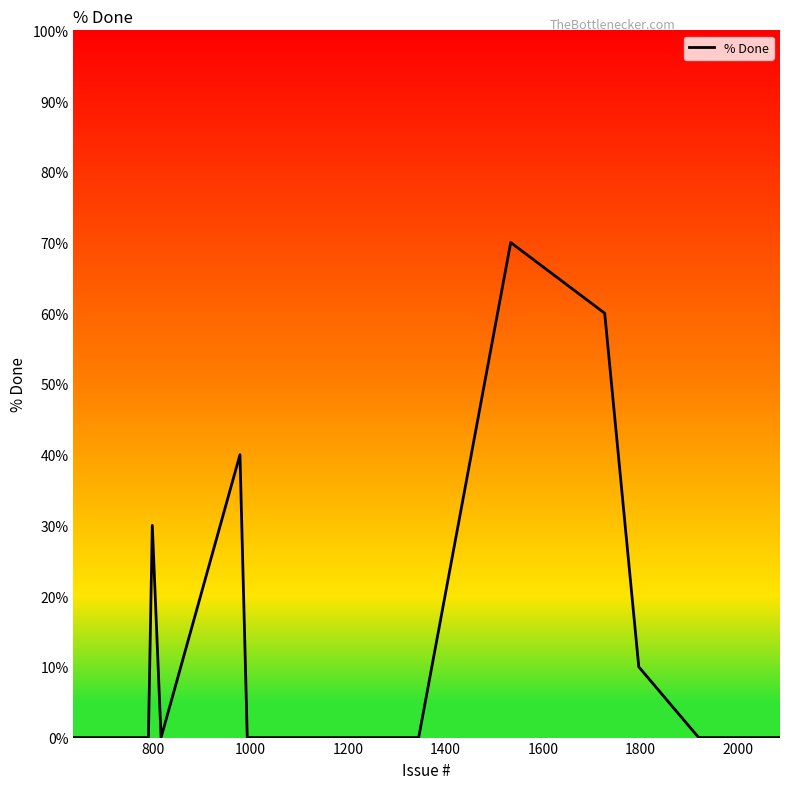

What is the maximum value shown in the chart?

70